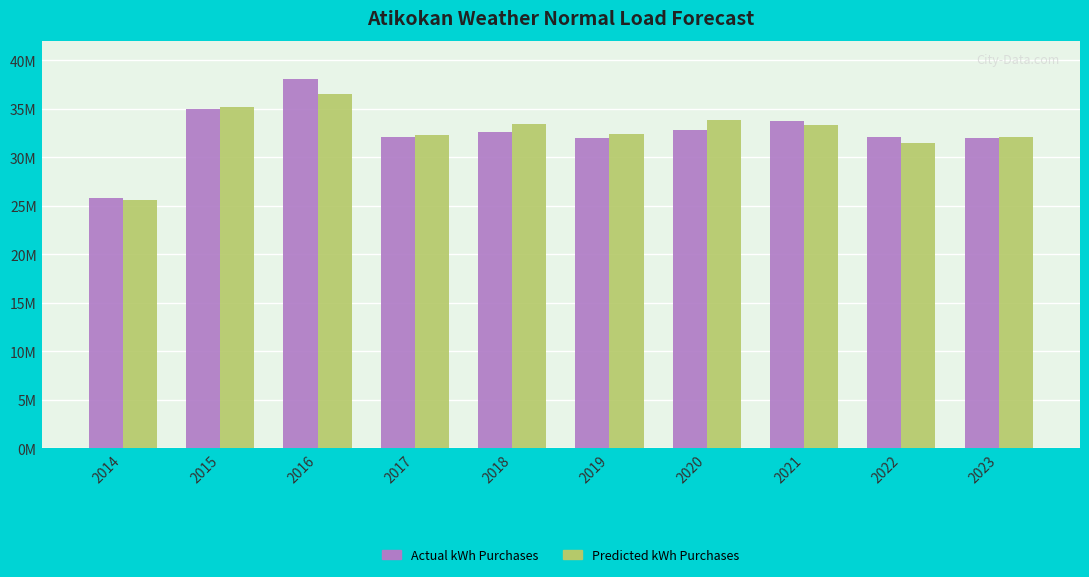

Which category has the lowest value in the Actual kWh Purchases series?

2014